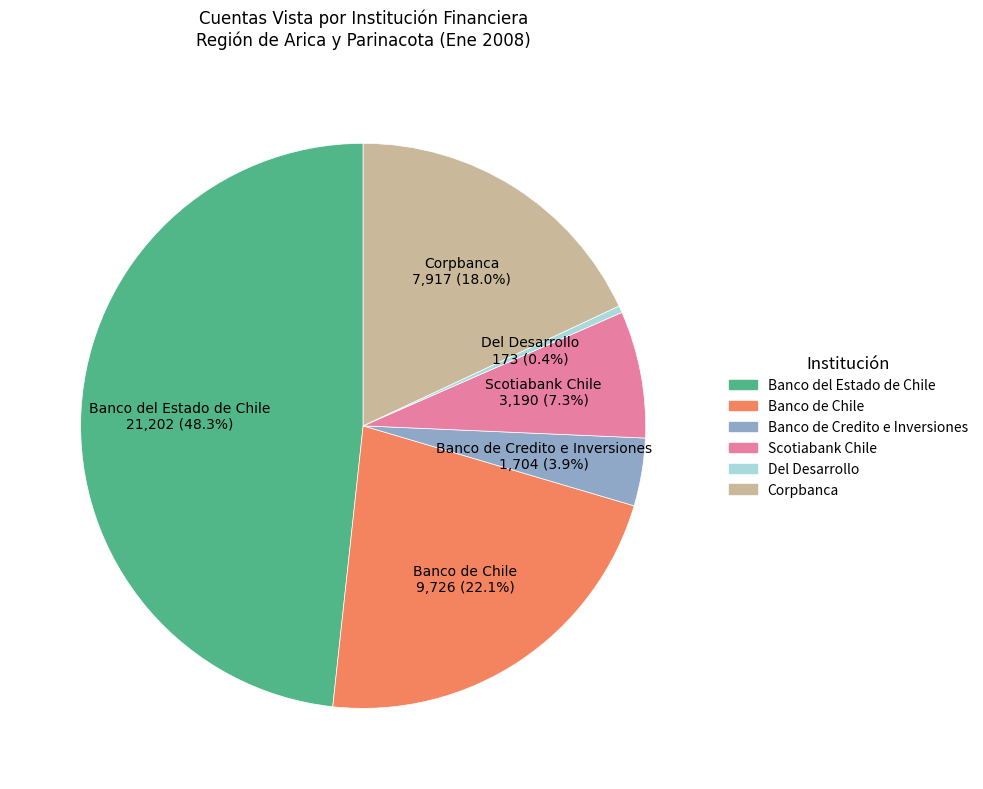

Is there any slice that represents more than half of the pie?

No